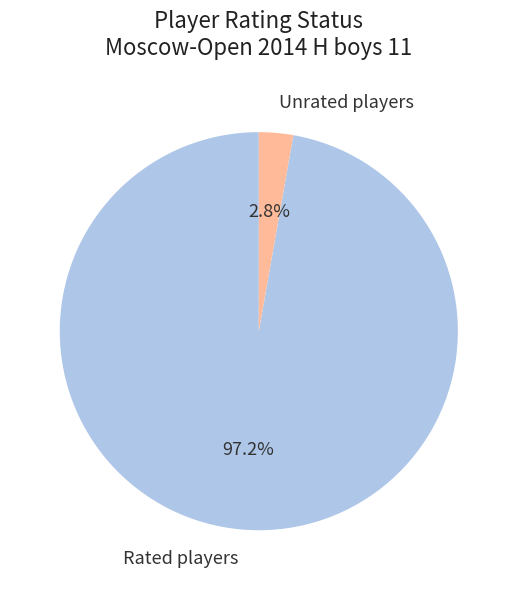

Which has a higher value, Unrated players or Rated players?

Rated players